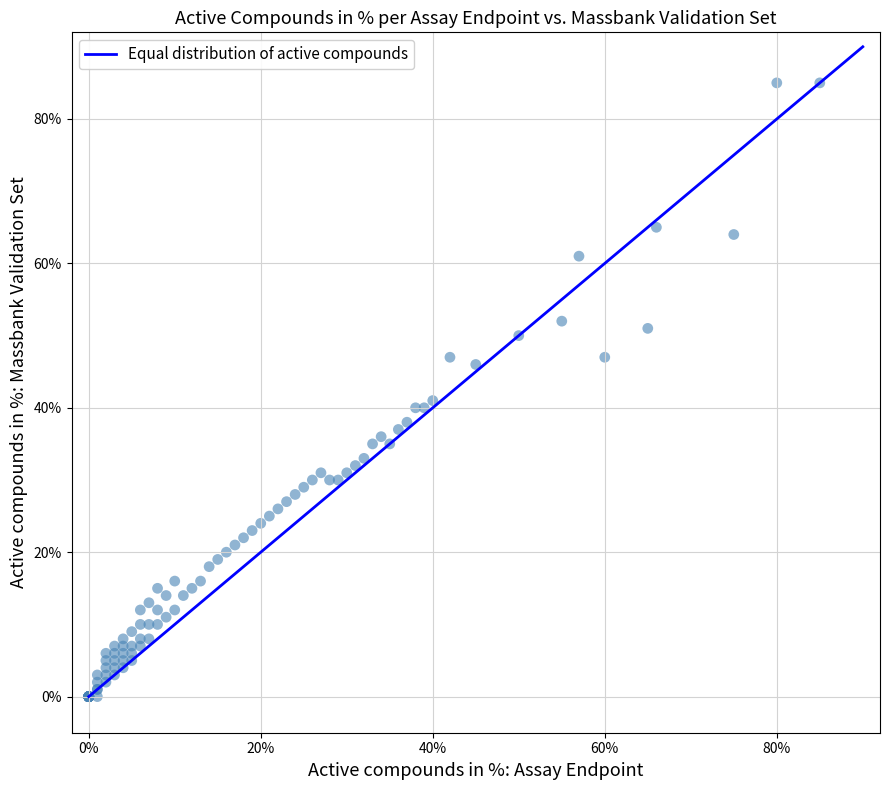

What Y value in the scatter plot is closest to 42?

41